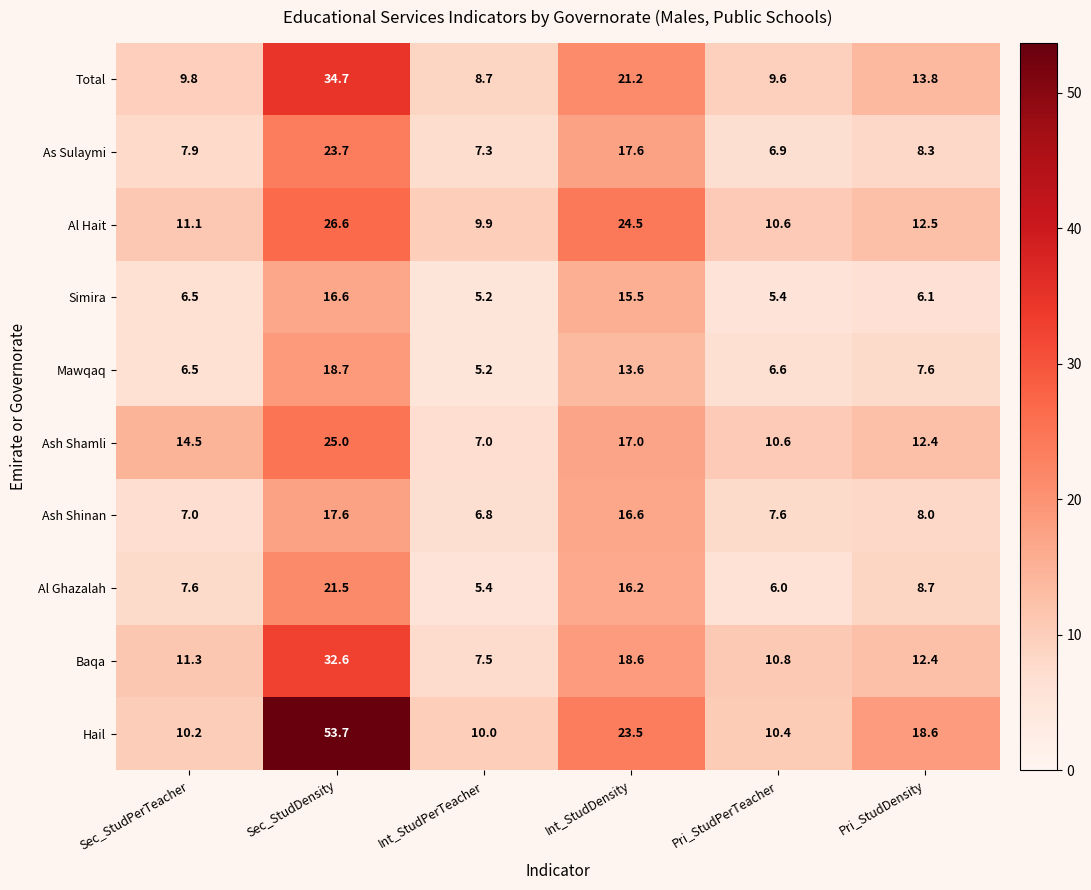

What is the difference between the highest and lowest values at Int_StudDensity?

10.9